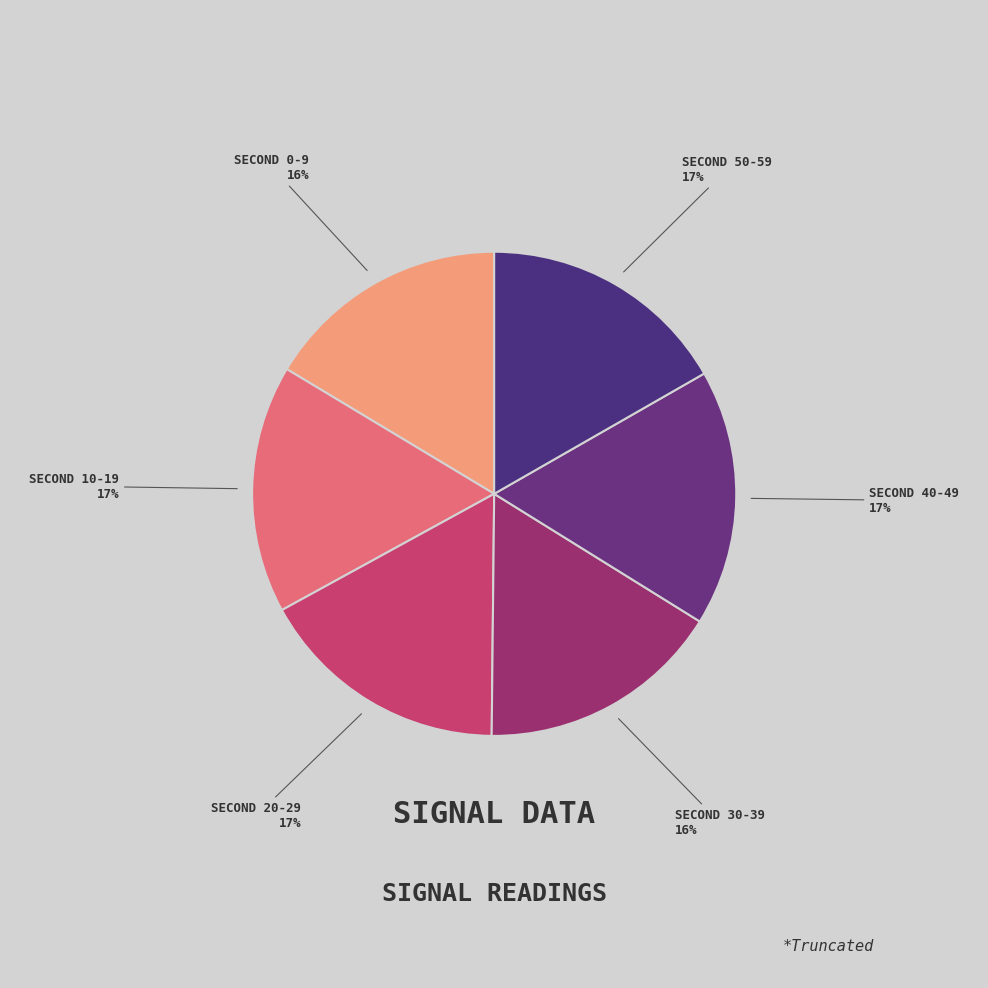

To the nearest percent, what is the difference between the largest and smallest slice percentages?

1%